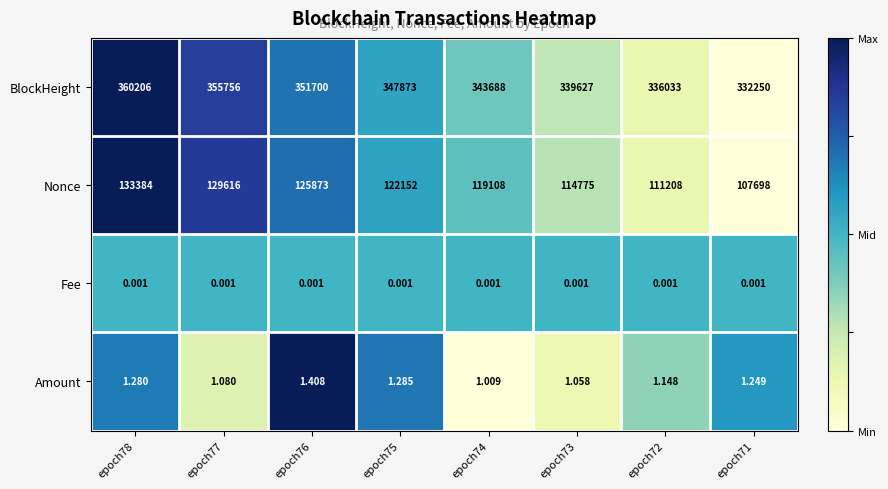

Which series has the widest spread of values?

BlockHeight